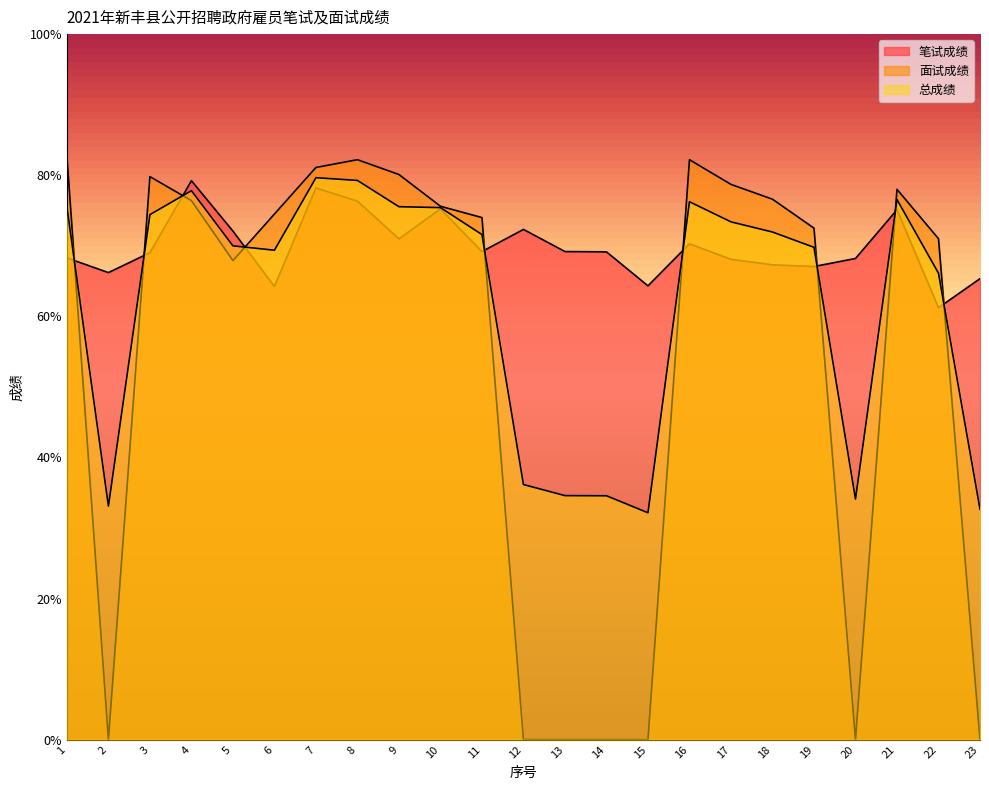

What is the difference between the maximum and minimum values in the 面试成绩 series?

82.7